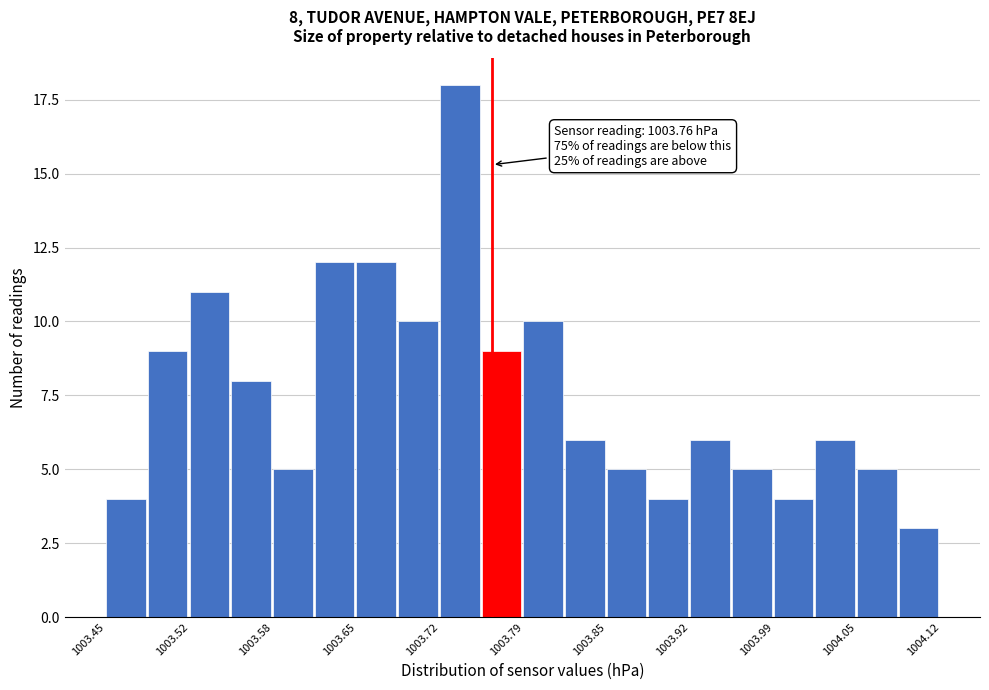

Read against the x-axis, roughly where is the centre of the tallest bar?

1003.73